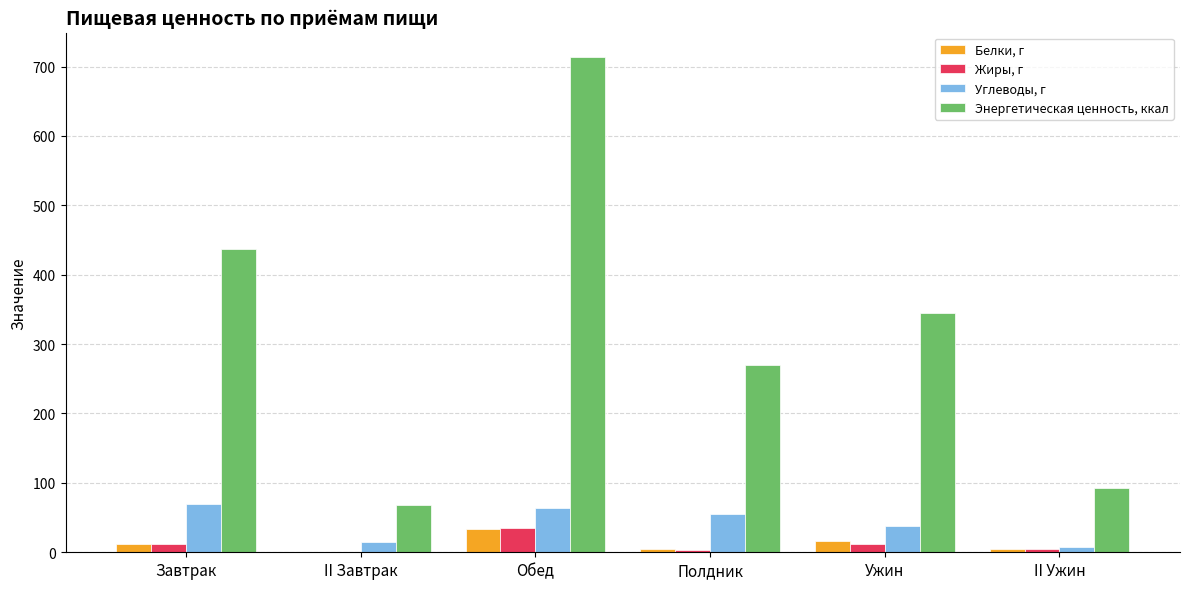

Which series has the largest total across all categories?

Энергетическая ценность, ккал